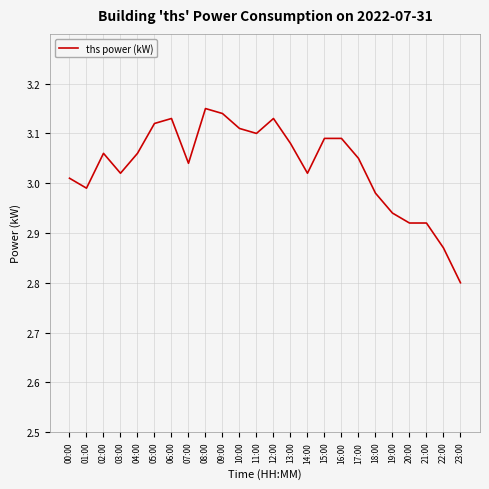

What is the ratio of the value at 19:00 to the value at 15:00?

1.0